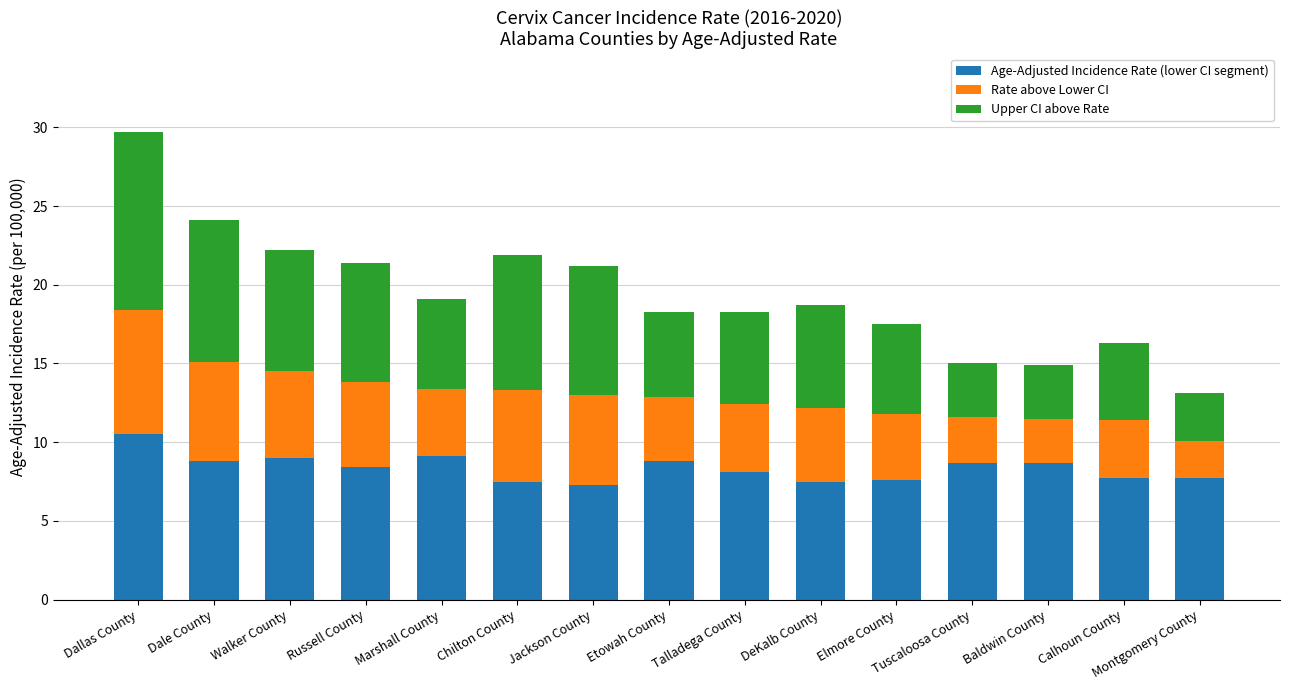

Is it true that Age-Adjusted Incidence Rate (lower CI segment) equals 9.1 at Marshall County?

True